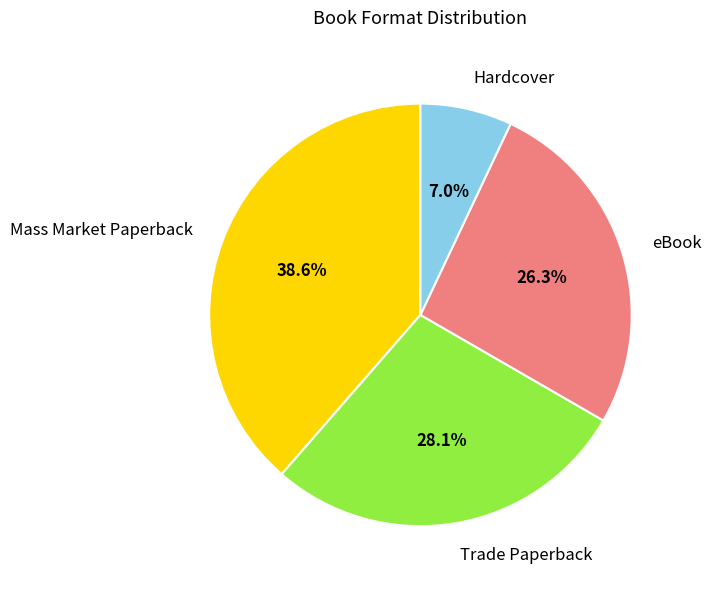

Is there any slice that represents more than half of the pie?

No